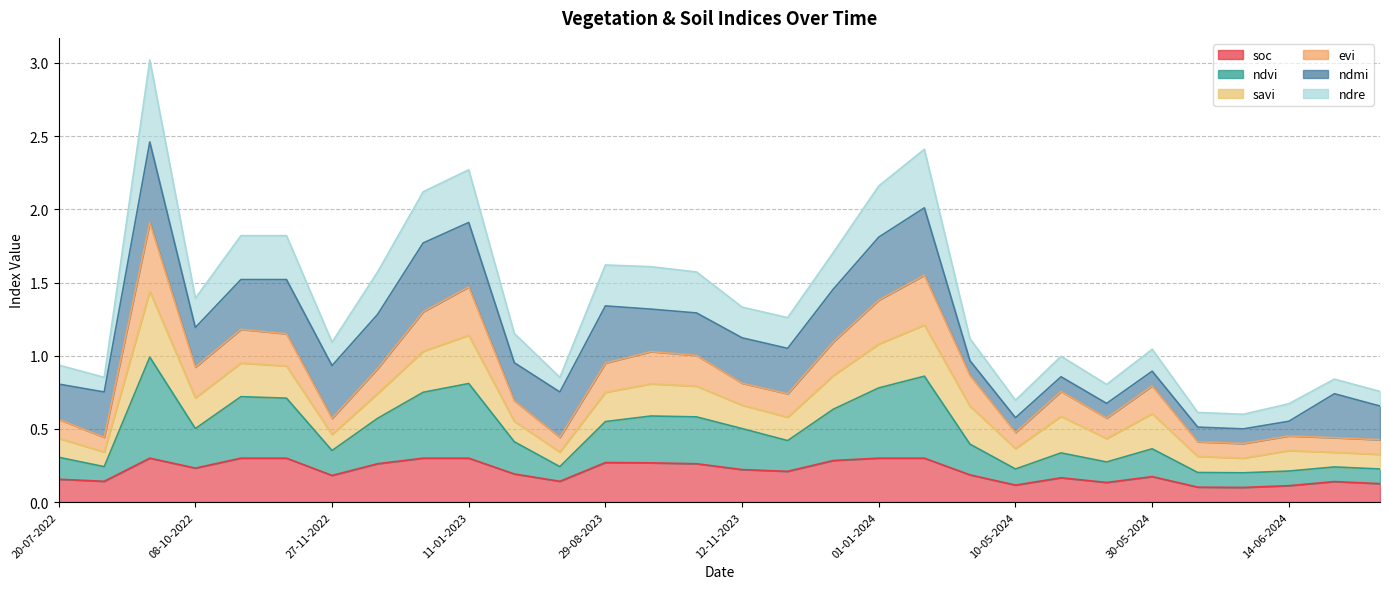

What position from the left is 15-05-2024?

23